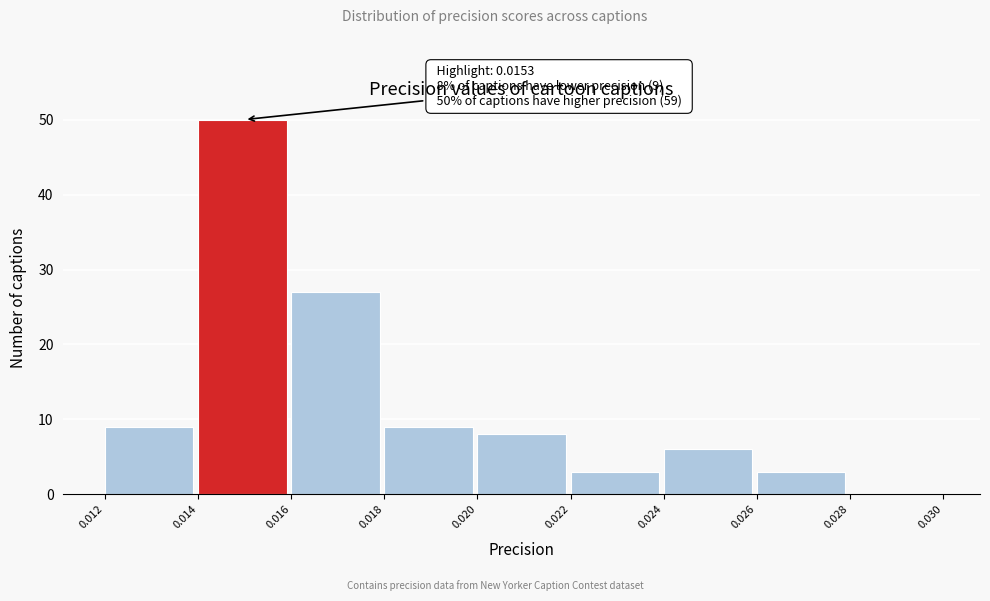

Which range on the x-axis has the tallest bar?

0.014 to 0.016